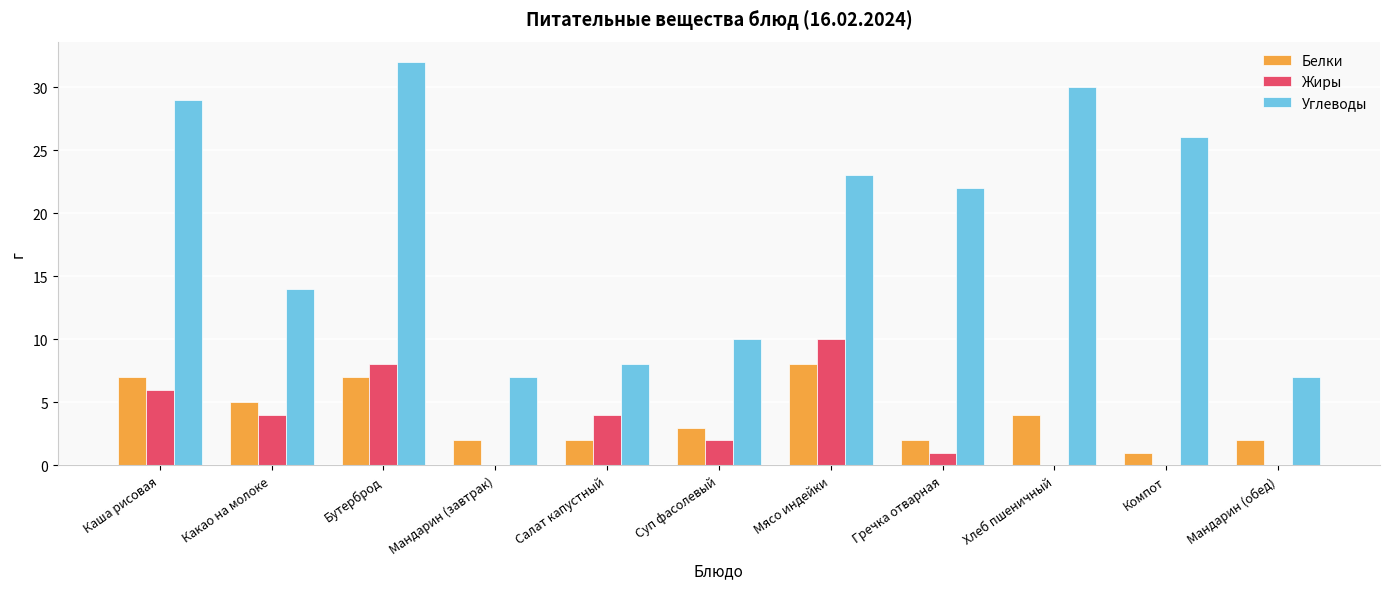

Are the bars horizontal?

No